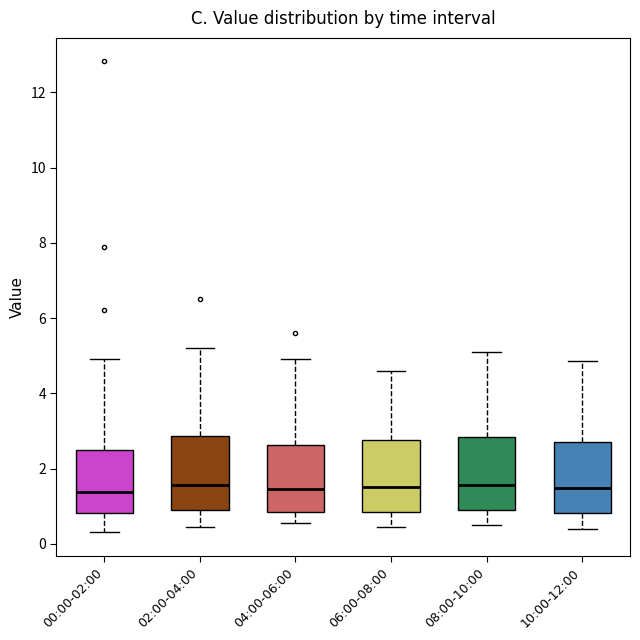

Where is the upper edge of the box for 02:00-04:00 on the y-axis? The values are not printed on the chart, so give them approximately, as read against the axis.

2.8